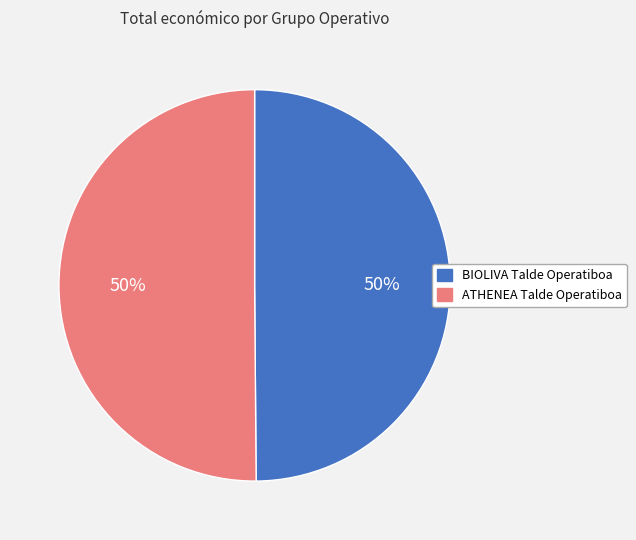

To the nearest percent, what portion does BIOLIVA Talde Operatiboa represent?

50%